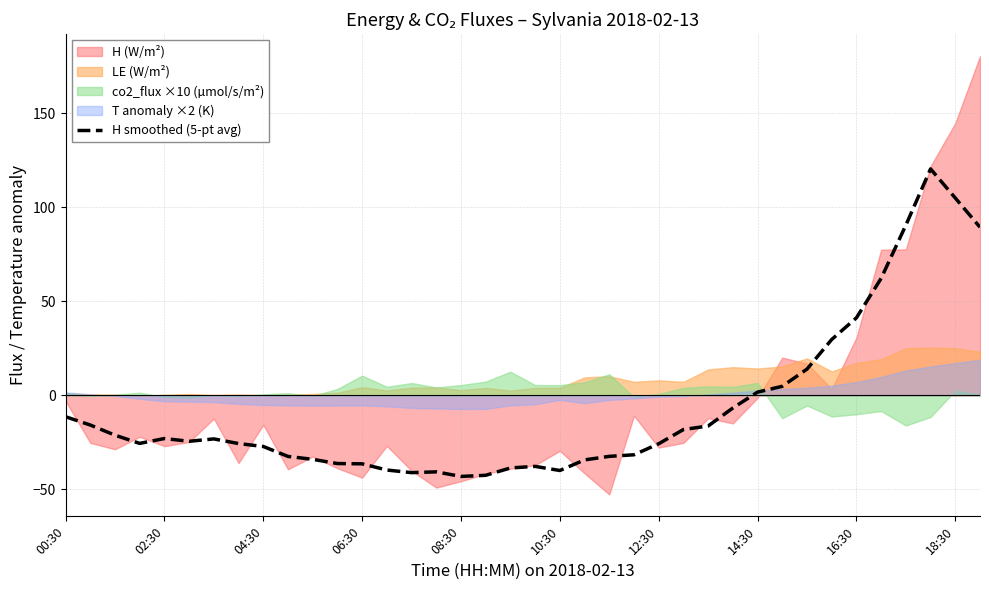

What is the maximum value for H smoothed (5-pt avg)?

120.5